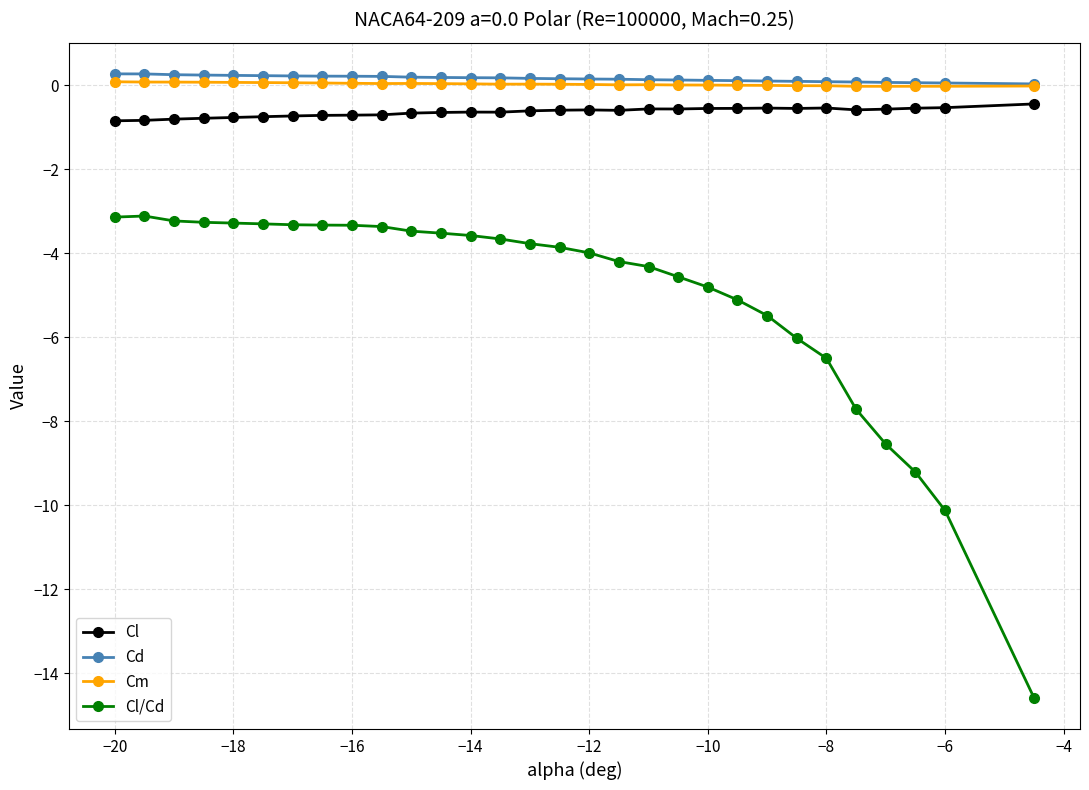

True or false: Cm has more than 2 points higher than both neighbors.

True